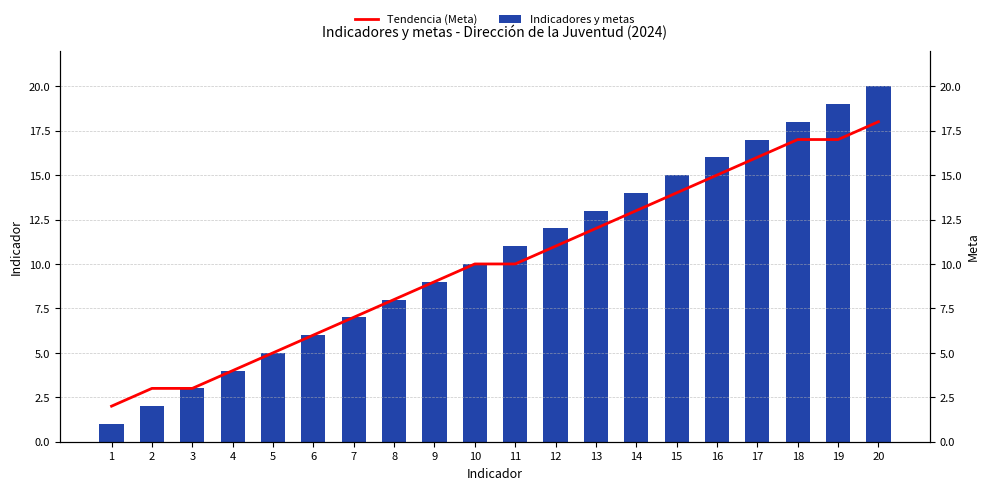

Is it true that Tendencia (Meta) equals 3 at 3?

True